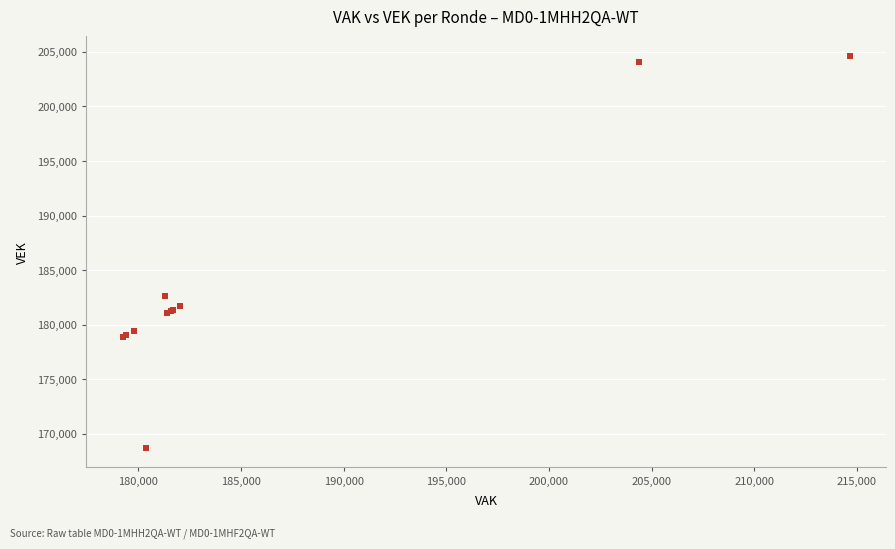

What Y value in the scatter plot is closest to 186687?

182643